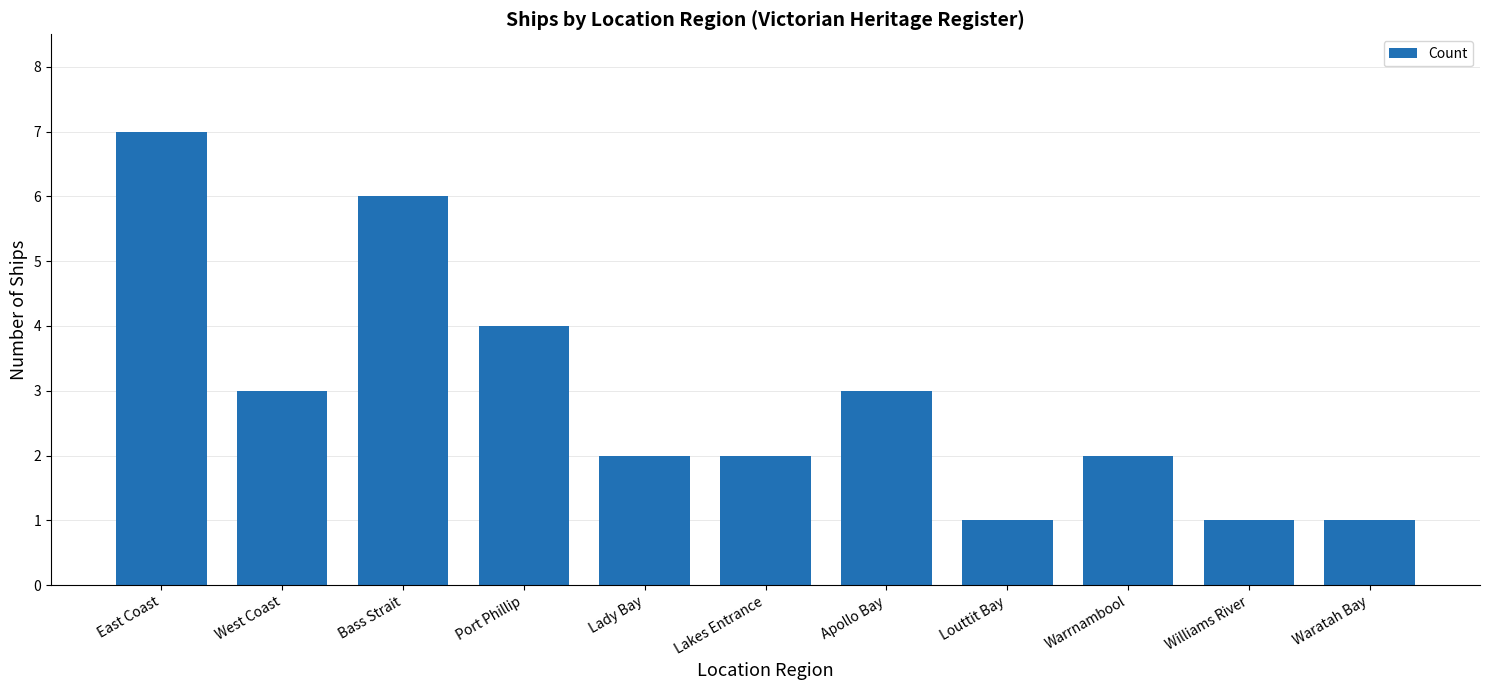

What is the change in value from West Coast to Warrnambool?

-1